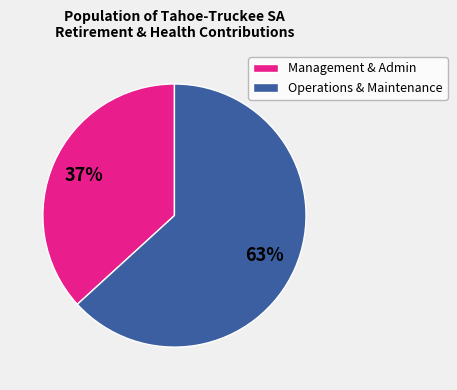

Is there a majority slice in this chart?

Yes